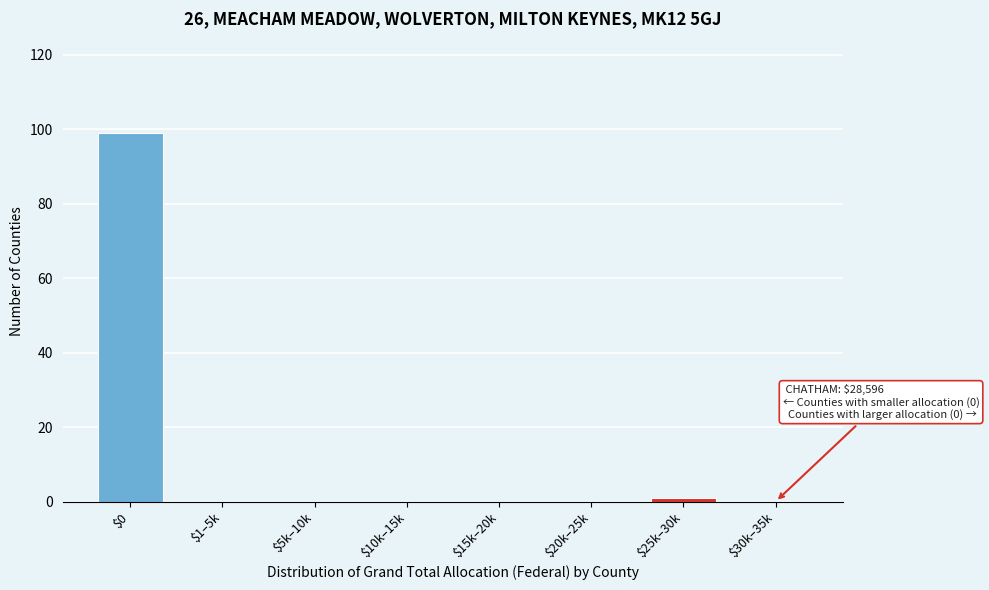

What is the sum of all values?

100